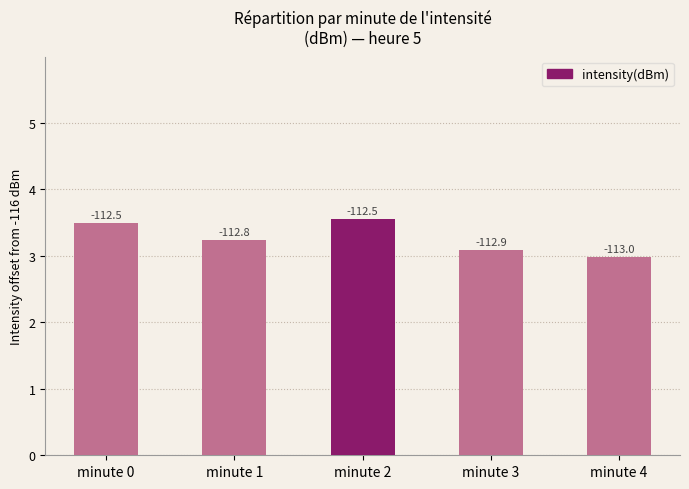

How many bars are there in total?

5